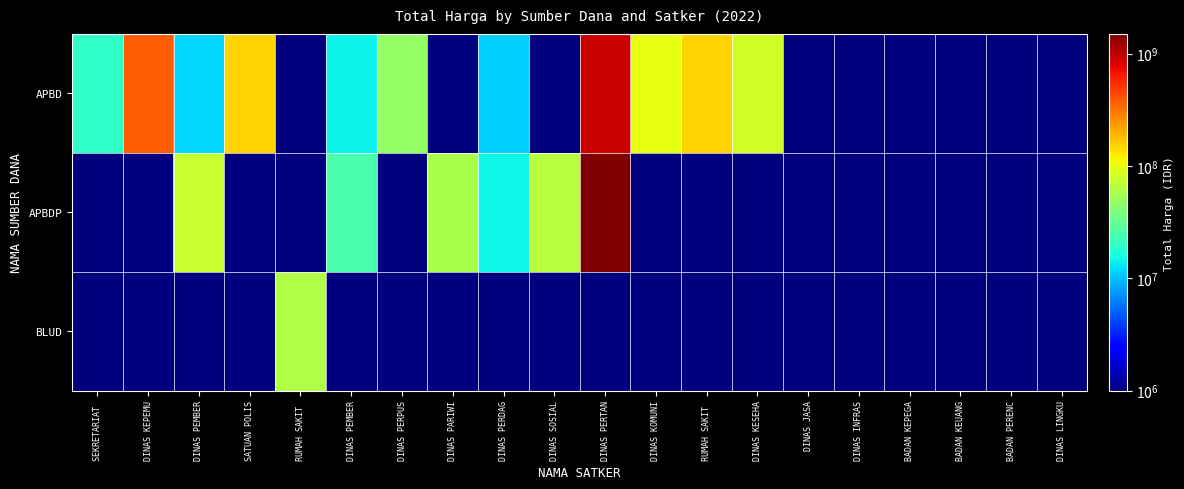

Rank the series at SEKRETARIAT from highest to lowest value.

APBD, APBDP, BLUD